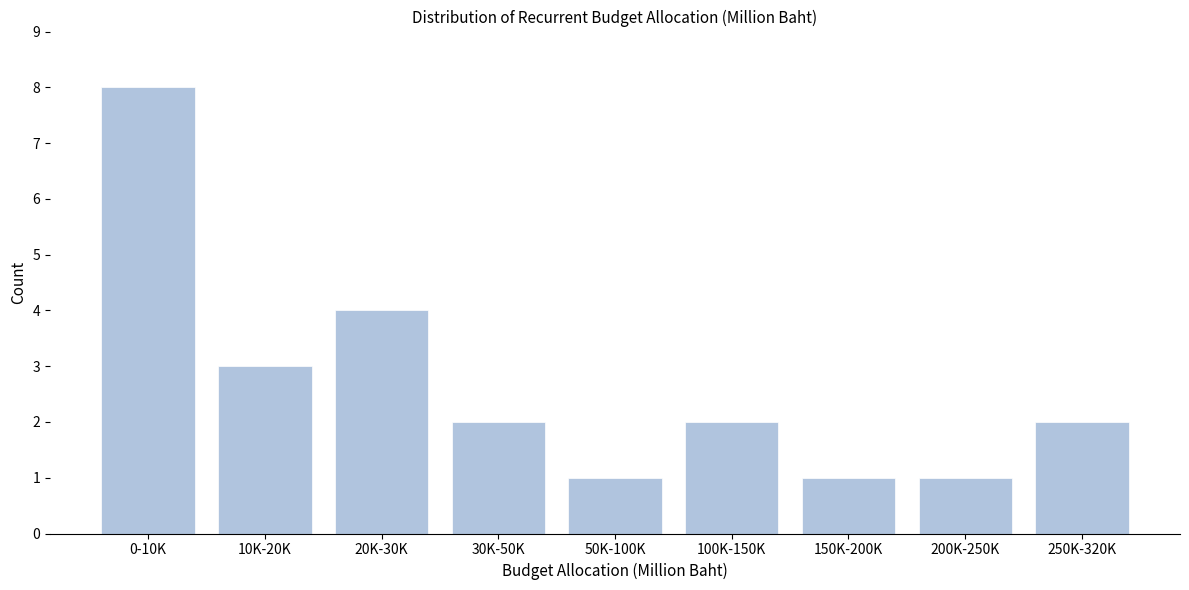

Reading left to right, list all the values displayed in this chart.

8	3	4	2	1	2	1	1	2